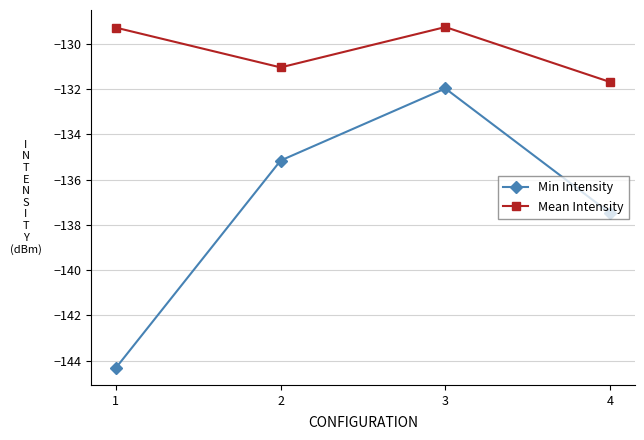

Rank the categories by Min Intensity value from lowest to highest.

1, 4, 2, 3